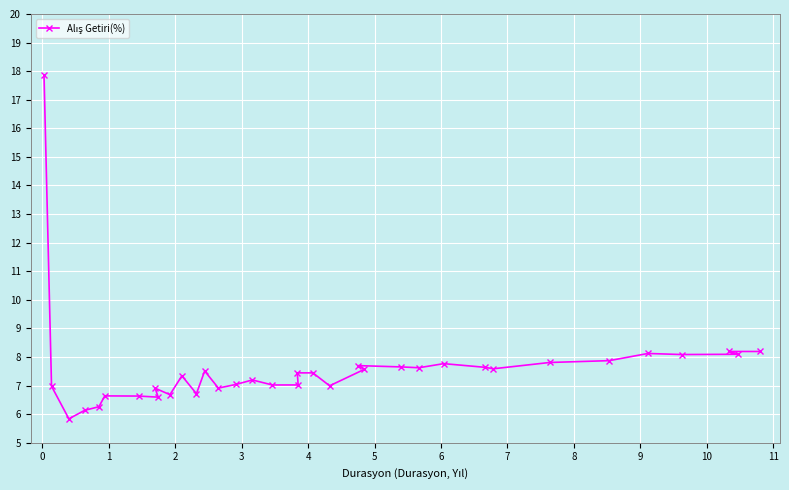

True or false: there are more than 0 points higher than both neighbors.

True